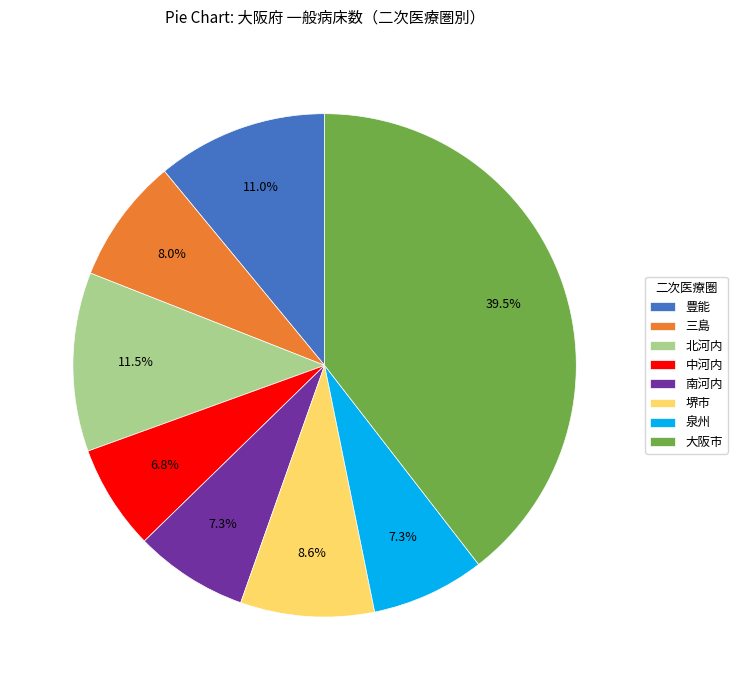

Which slice is the smallest?

中河内